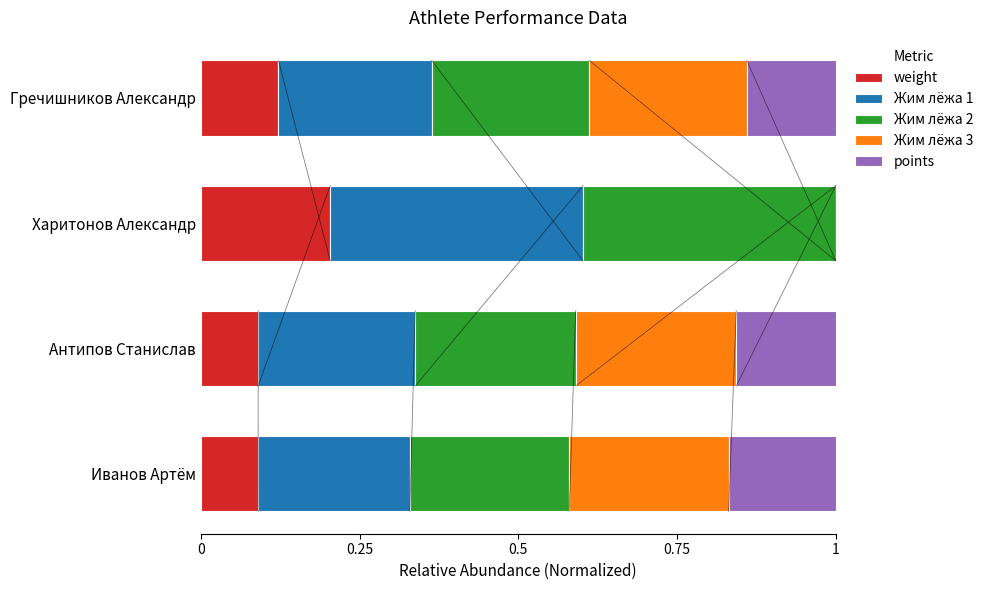

The value of weight at Харитонов Александр is 0.1. True or false?

False